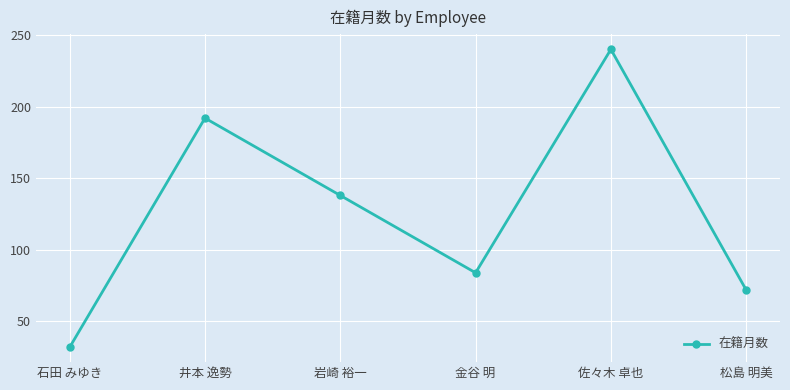

How many points are lower than both their immediate neighbors (excluding endpoints)?

1